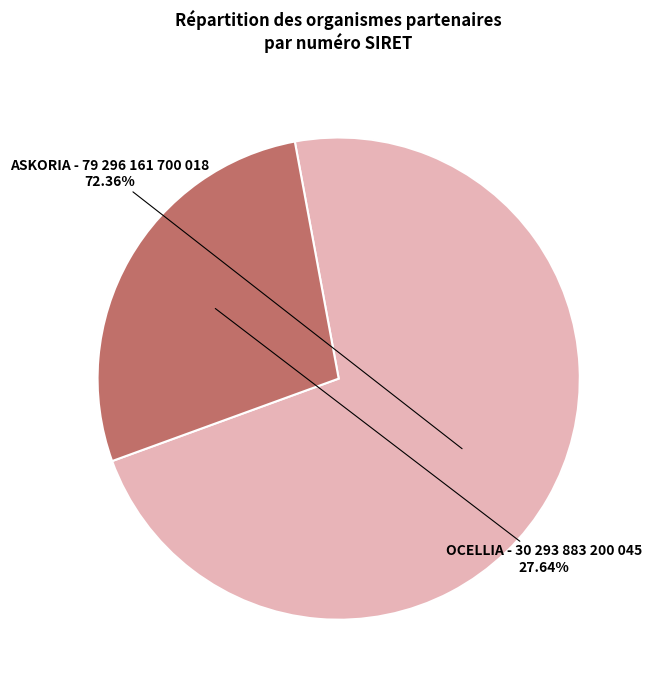

To the nearest percent, what is the difference between the largest and smallest slice percentages?

45%